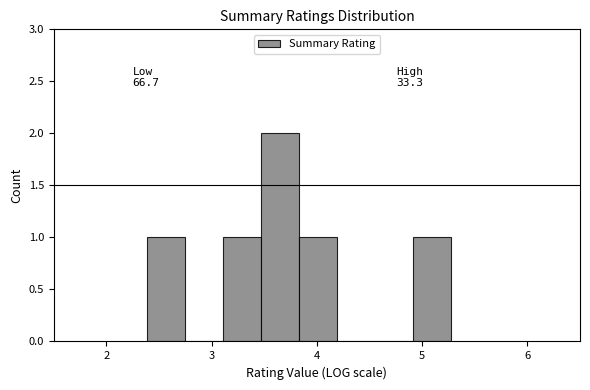

Read against the x-axis, roughly where is the centre of the tallest bar?

3.7